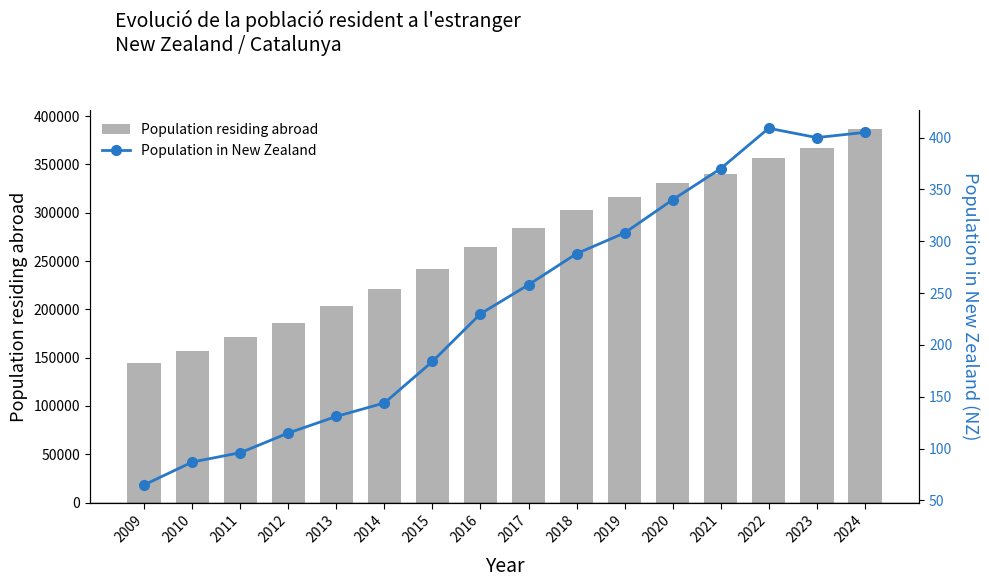

Between 2017 and 2019, which series saw the biggest shift?

Population residing abroad